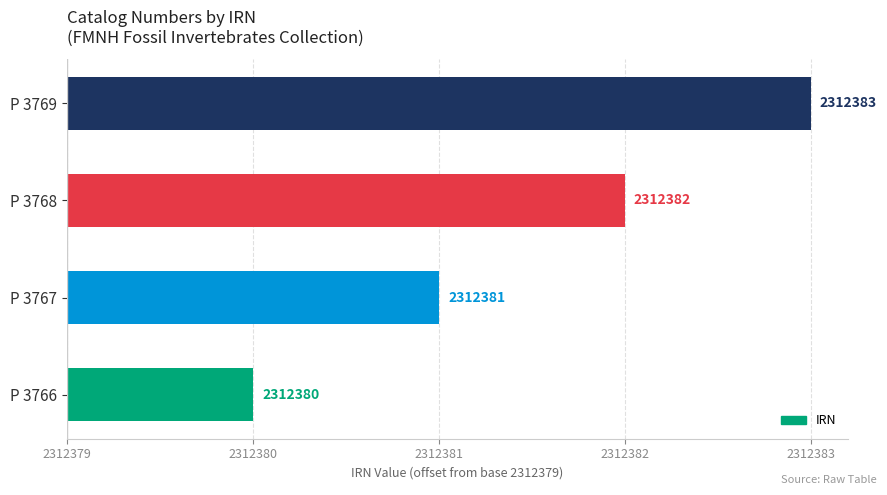

Are the bars horizontal?

Yes